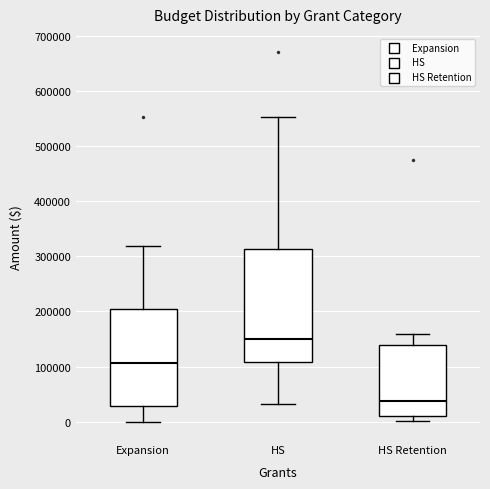

Comparing the boxes themselves (not the whiskers), which one is the tallest?

HS